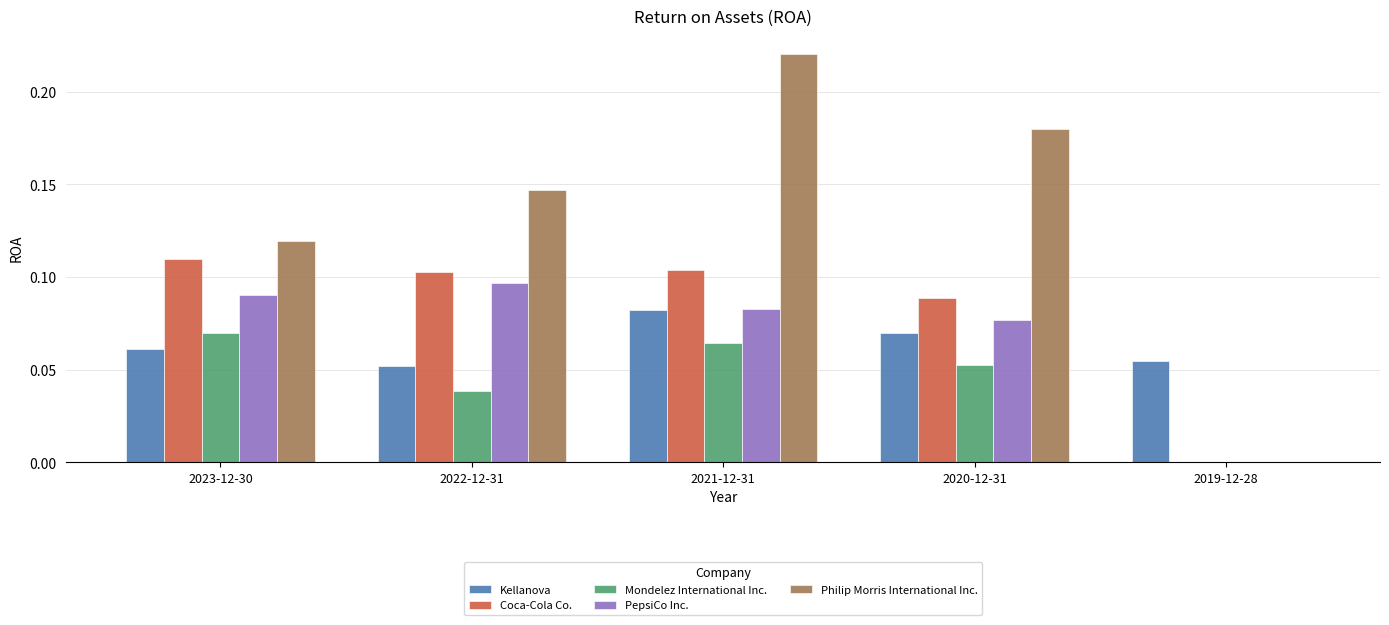

At which category does the chart reach its peak across all series?

2021-12-31